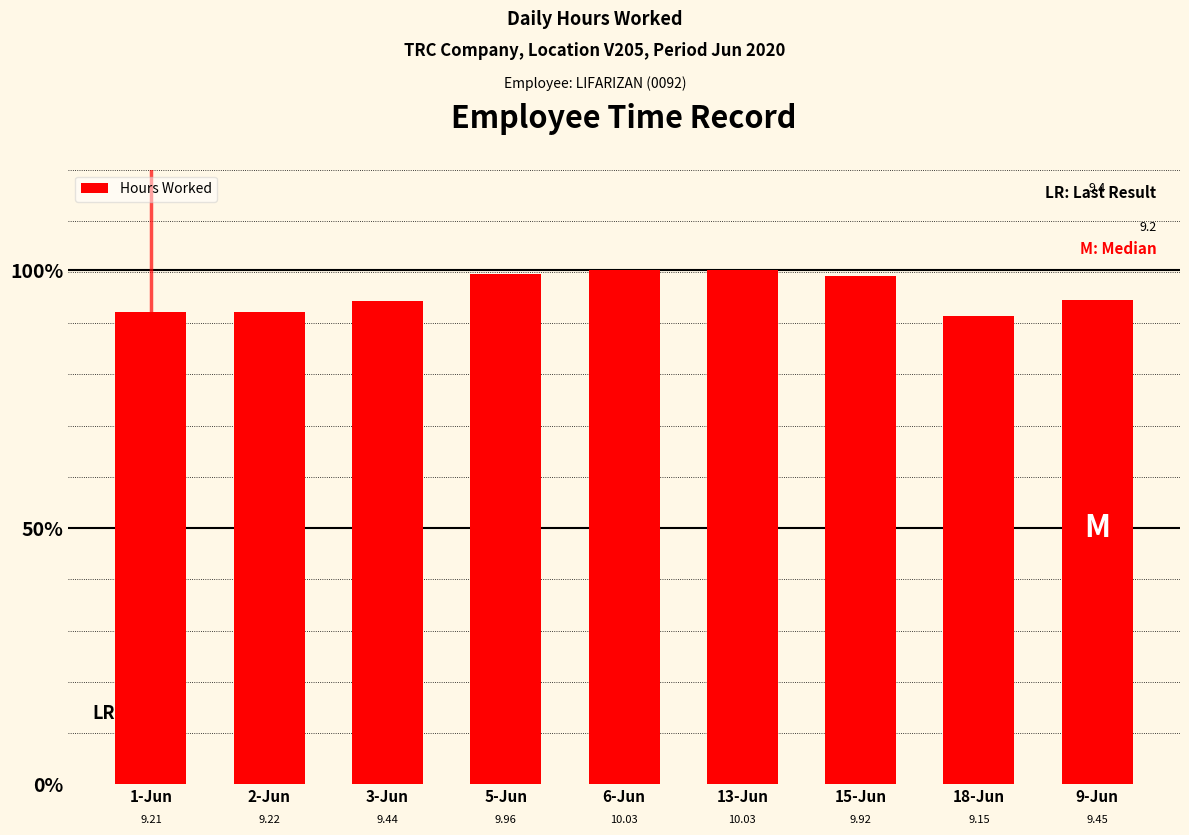

What is the difference between the maximum and minimum values?

0.9